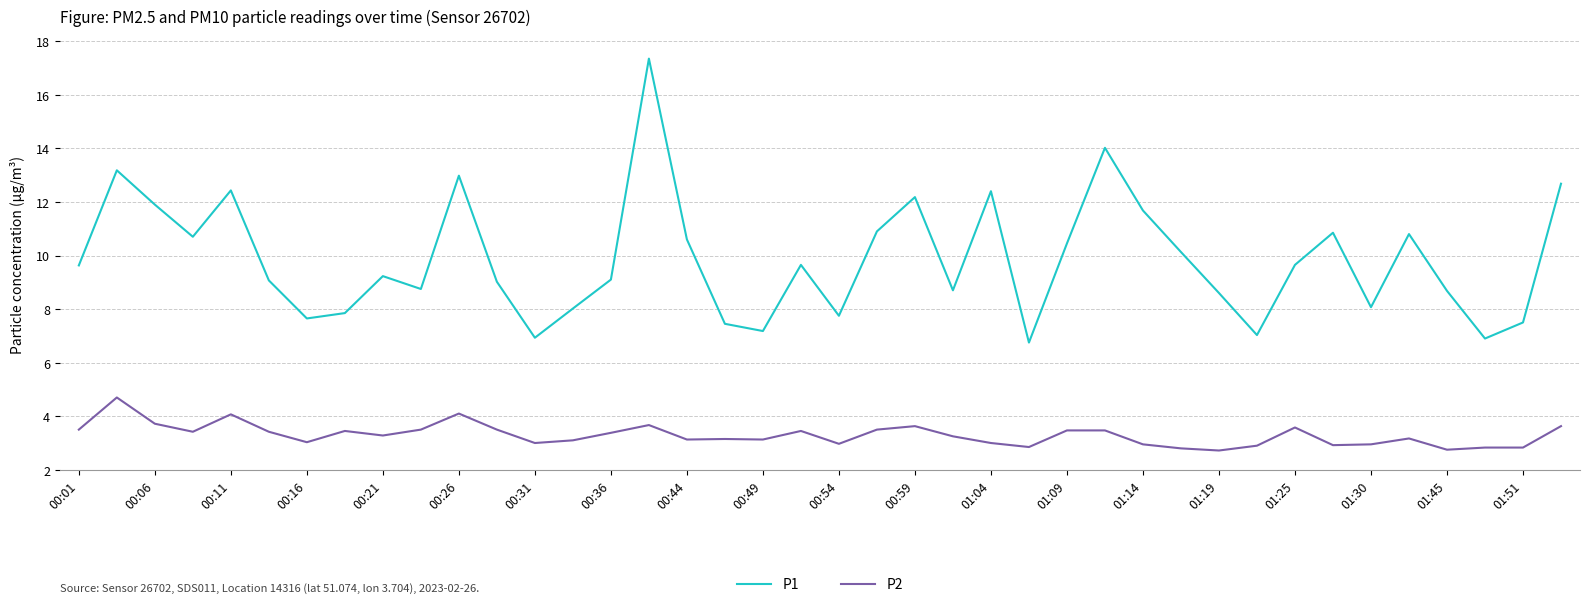

Rank the series by their average value, from lowest to highest.

P2, P1